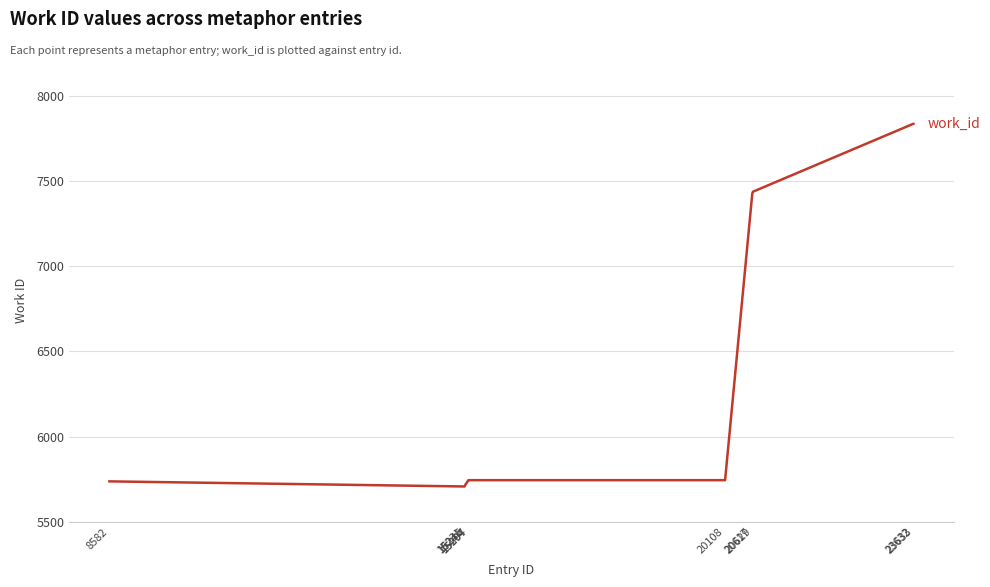

What is the minimum value shown in the chart?

5707